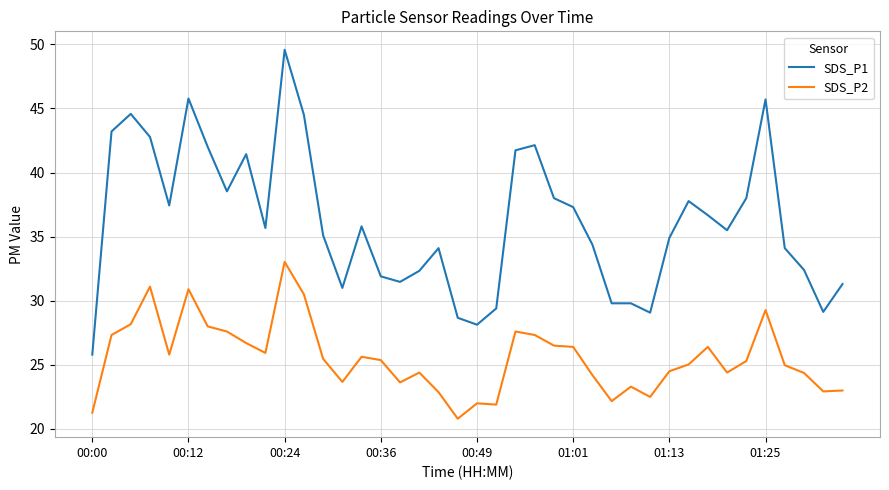

True or false: SDS_P1 and SDS_P2 intersect in this chart.

False